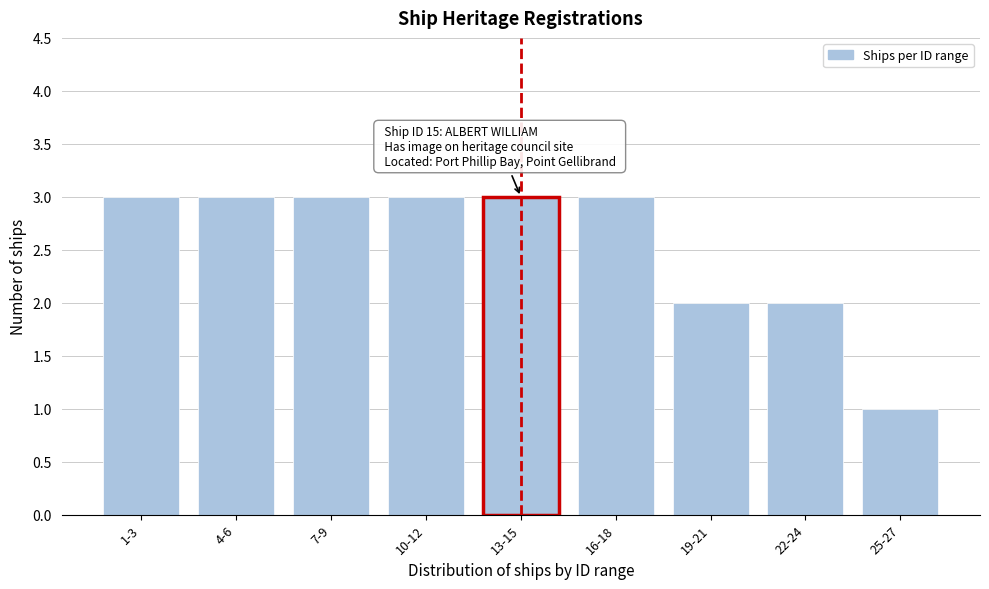

Reading left to right, list all the values displayed in this chart.

3	3	3	3	3	3	2	2	1